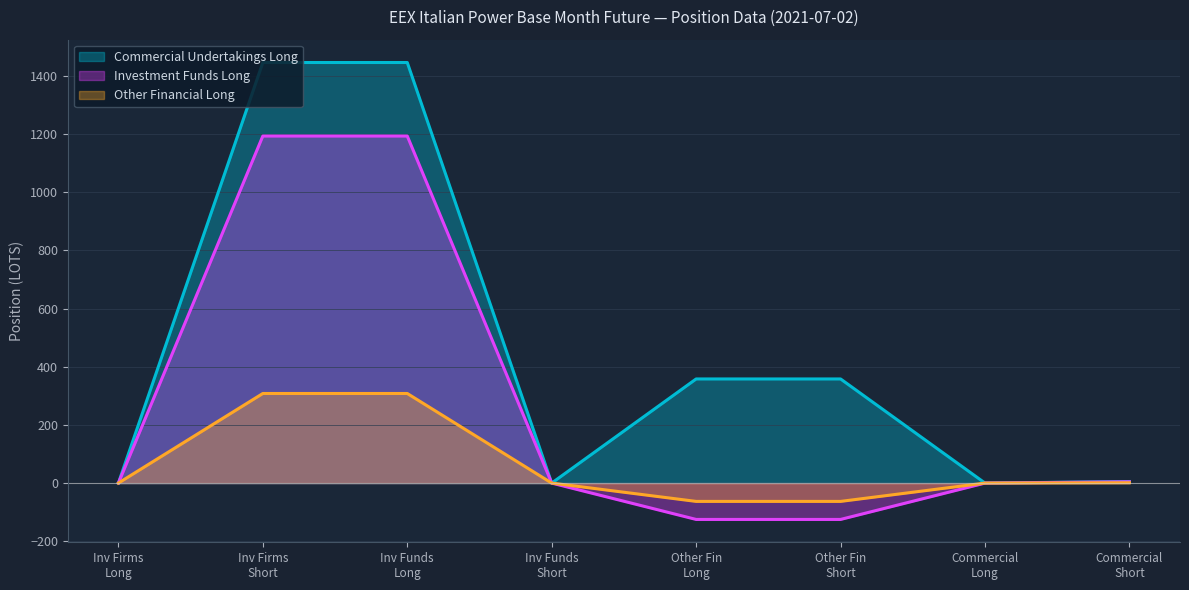

At how many categories does at least one series exceed 1210?

2